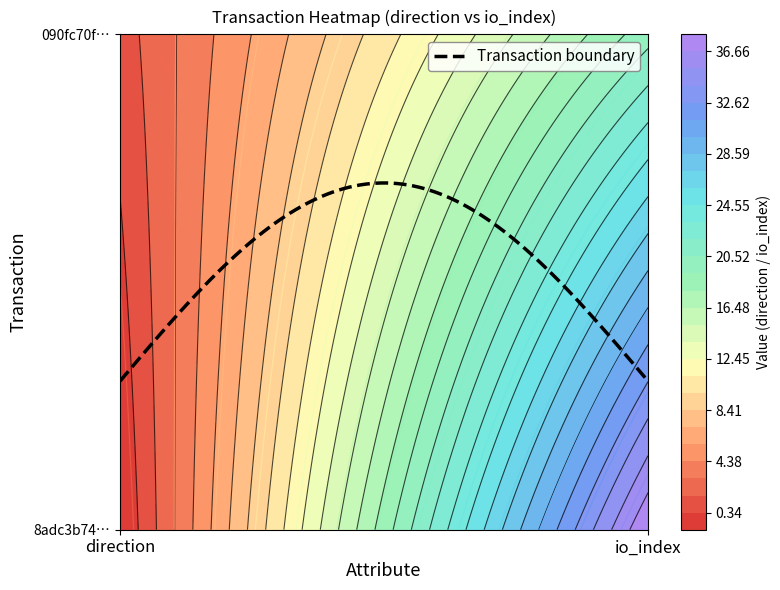

Rank the series at io_index from lowest to highest value.

090fc70fed732fcd0bd5364722dbe0a8ca03e33, 8adc3b7444aa3edec3be2aa591b275227a0703b